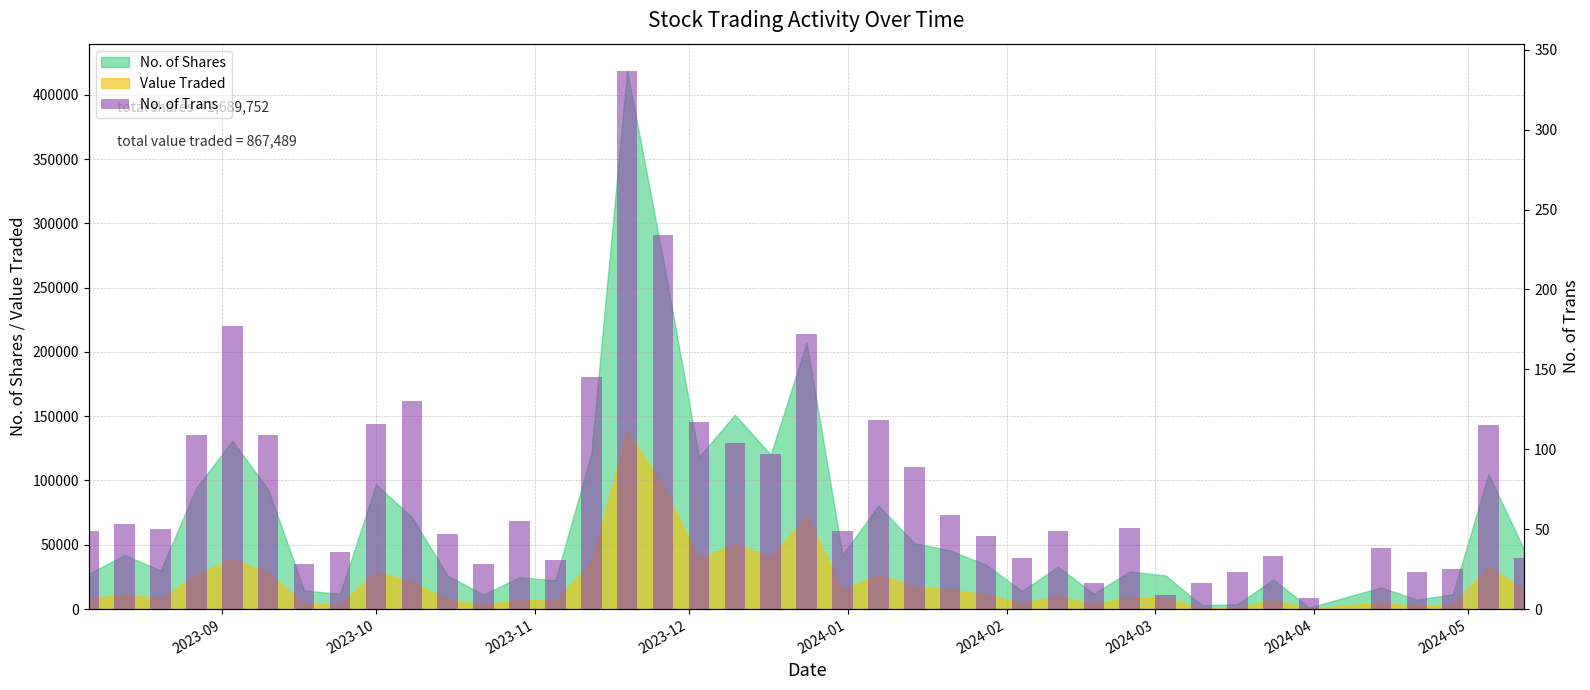

What is the minimum value shown in the chart?

7